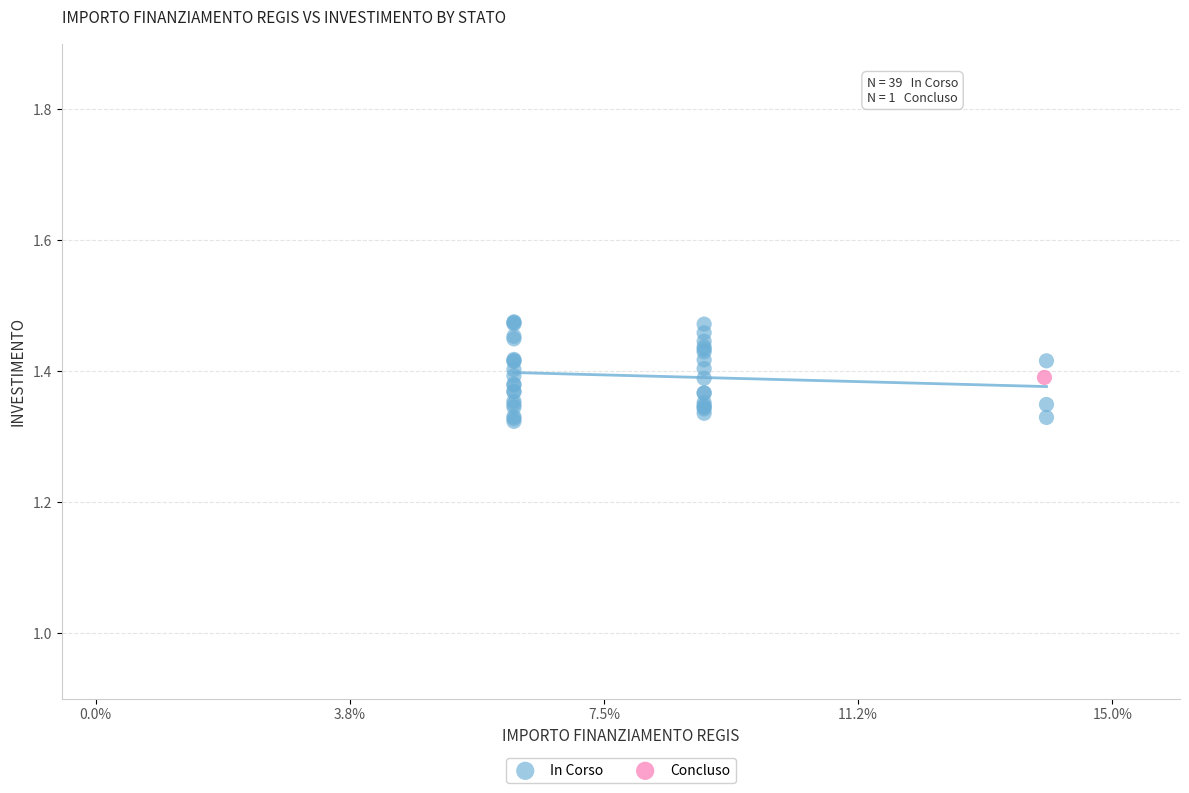

What are all the series names shown in the legend?

In Corso, Concluso